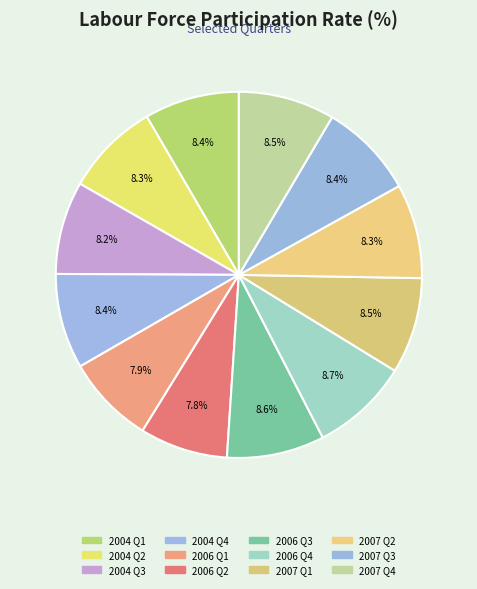

What portion of the pie excludes 2006 Q4?

91.3%